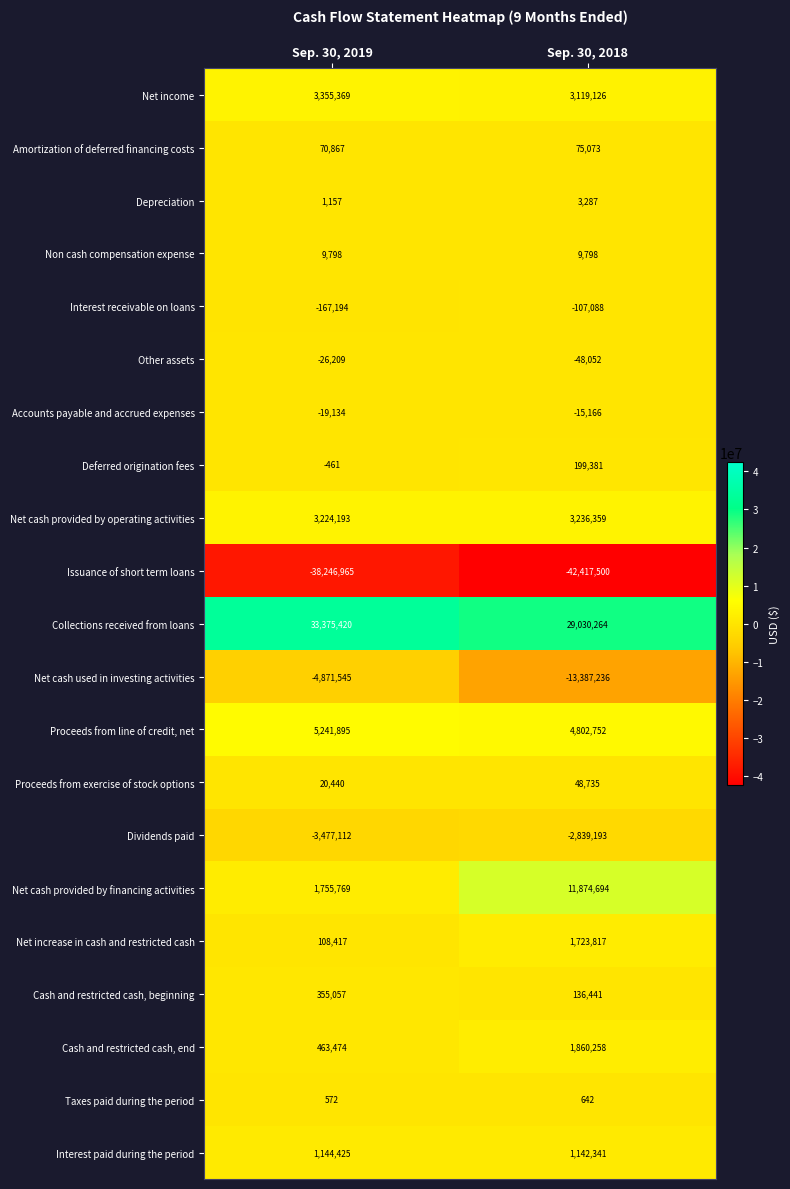

Which series changed the most between Sep. 30, 2019 and Sep. 30, 2018?

Net cash provided by financing activities